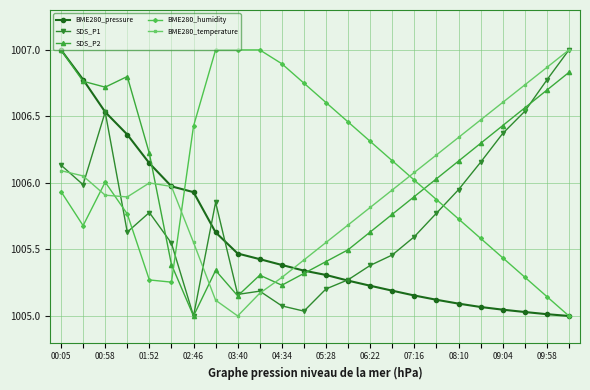

What are all the series names shown in the legend?

BME280_pressure, SDS_P1, SDS_P2, BME280_humidity, BME280_temperature